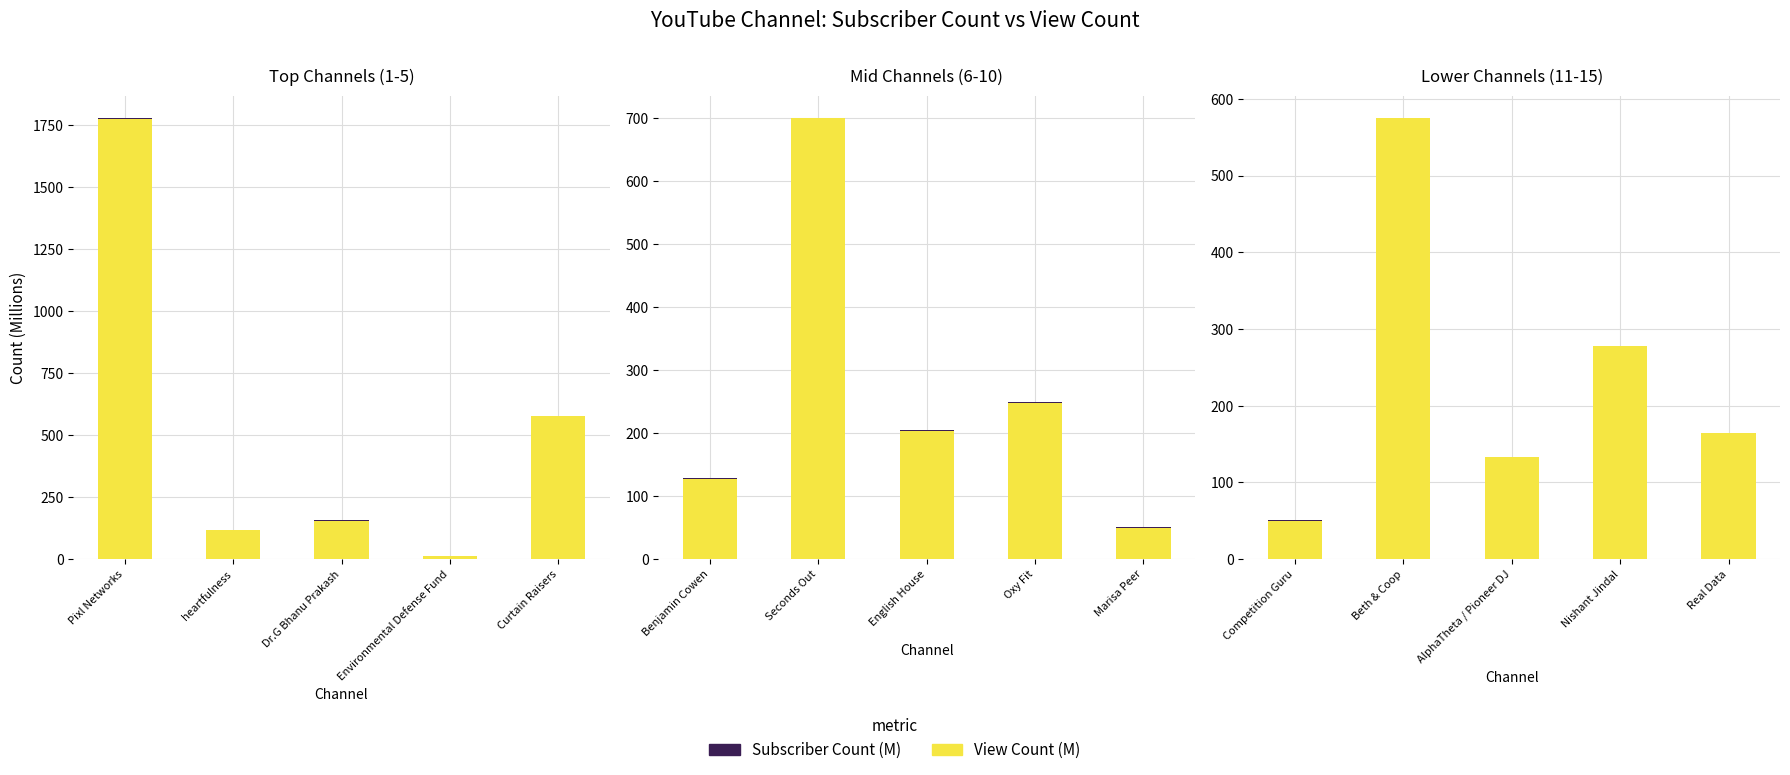

The value of Subscriber Count (M) at Nishant Jindal is 1.0. True or false?

False